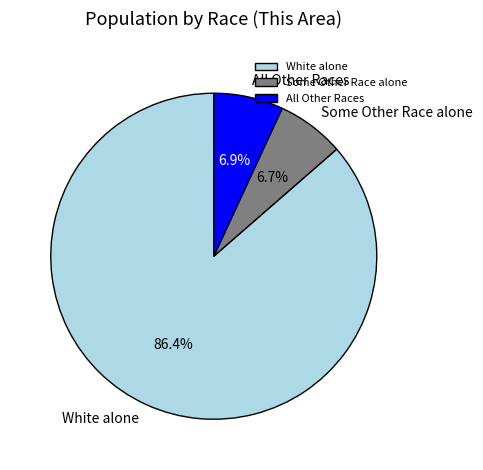

What is the total percentage of White alone and Some Other Race alone?

93.1%